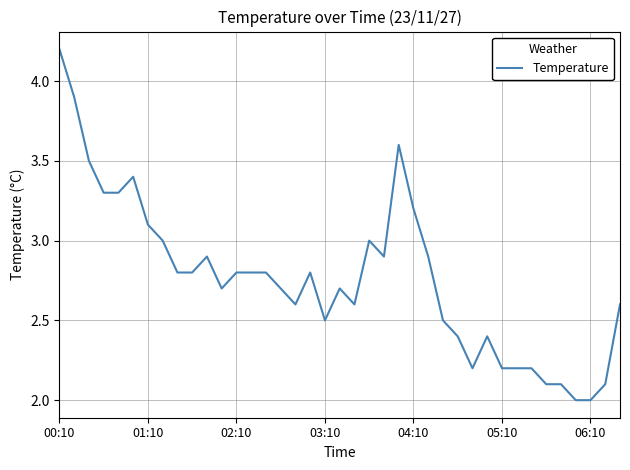

What is the average value?

2.8